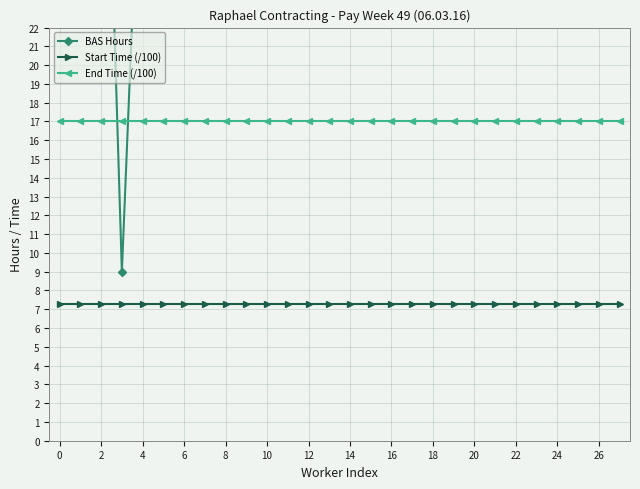

How many intersections are there between End Time (/100) and BAS Hours?

2